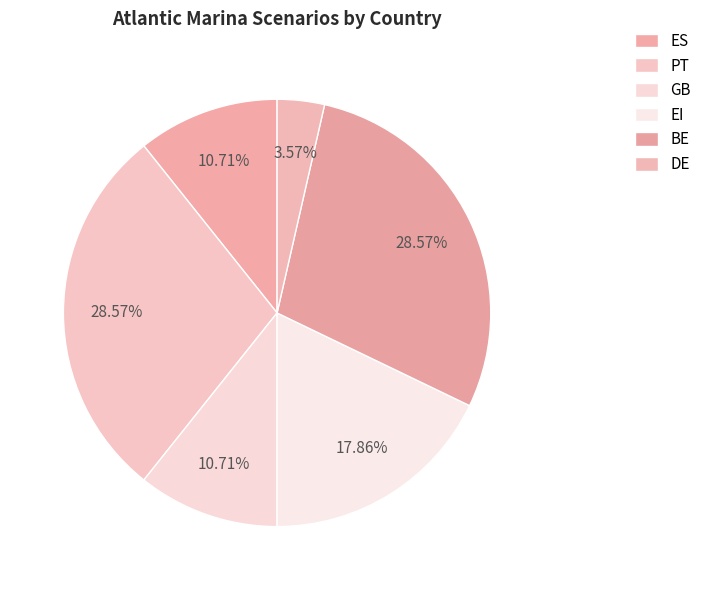

What percentage is the EI slice, to the nearest percent?

18%